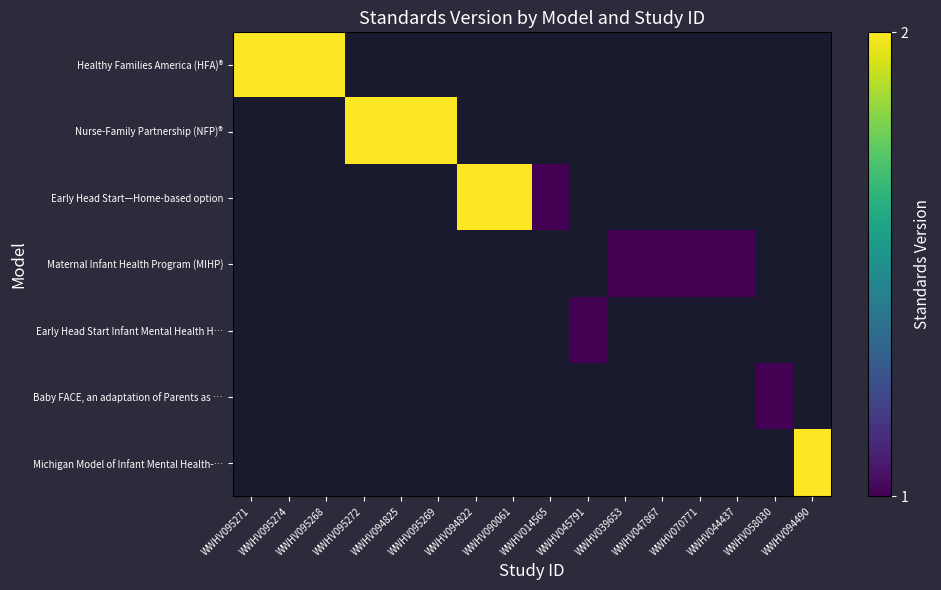

How many categories are shown in the chart?

16